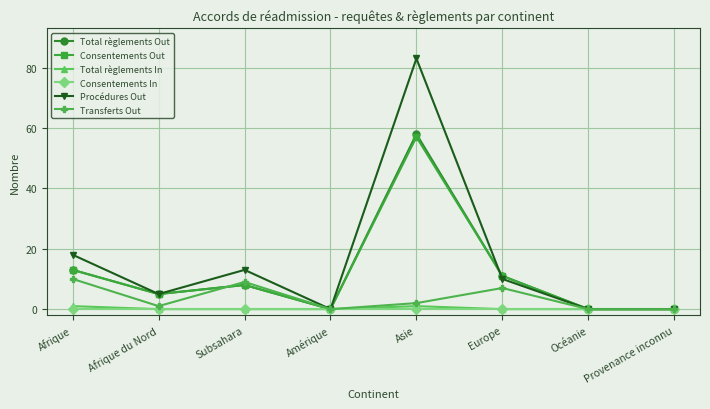

What is the label of the 2nd point from the left?

Afrique du Nord